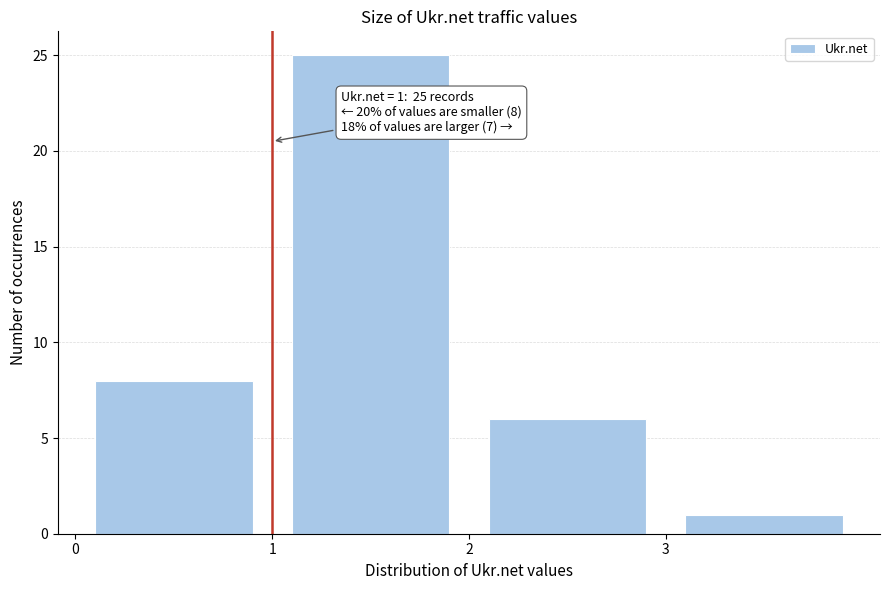

Which range on the x-axis has the tallest bar?

1 to 2